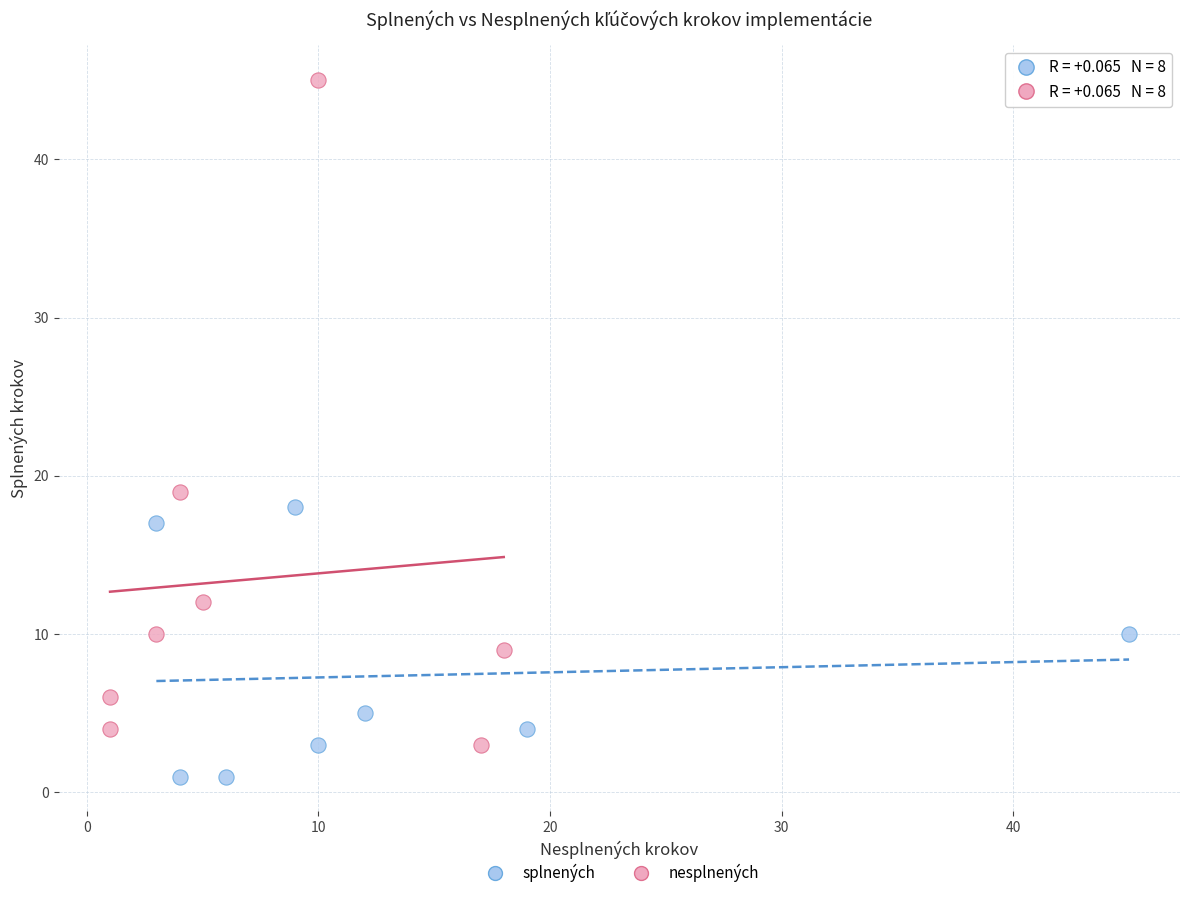

Which series contains the highest Y value?

nesplnených